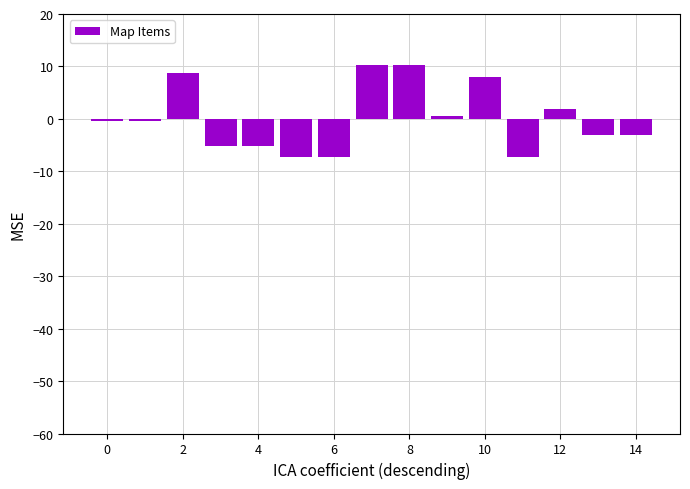

What is the minimum value shown in the chart?

-7.4